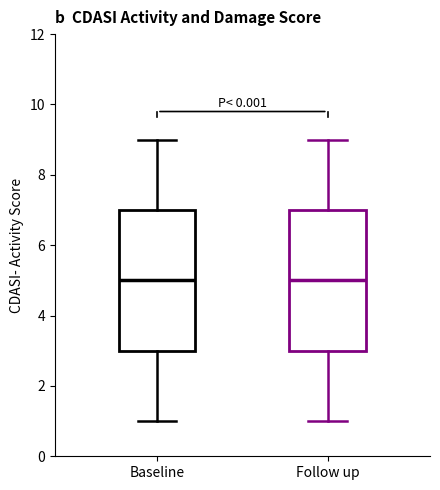

Reading left to right, read every box against the y-axis: the position of its median line, the range the box covers, and the ends of its whiskers. The values are not printed on the chart, so give them approximately, as read against the axis.

Baseline: median 5, box 3 to 7, whiskers 1 to 9
Follow up: median 5, box 3 to 7, whiskers 1 to 9